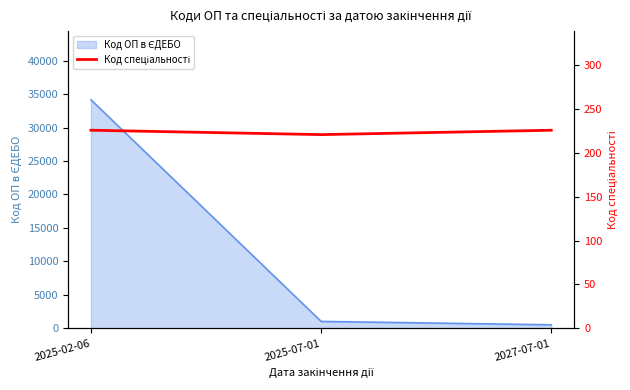

Count the values in the range 221 to 226.

3